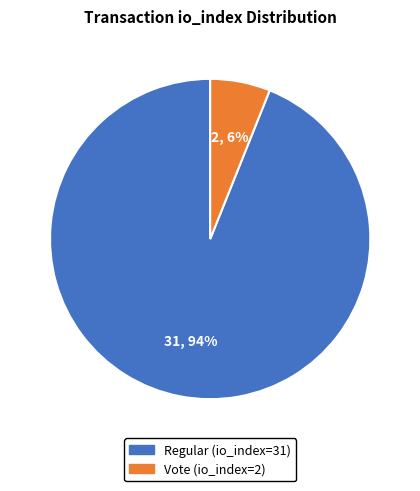

Is there a majority slice in this chart?

Yes